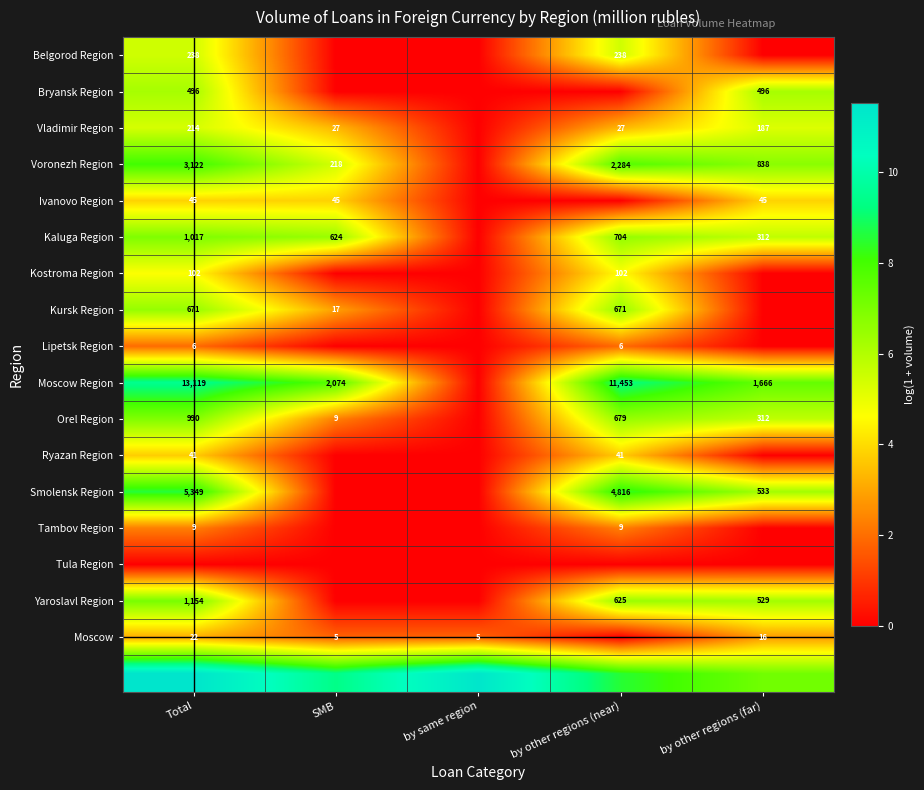

List the labels in order of Kaluga Region value, largest first.

Total, by other regions (near), SMB, by other regions (far), by same region